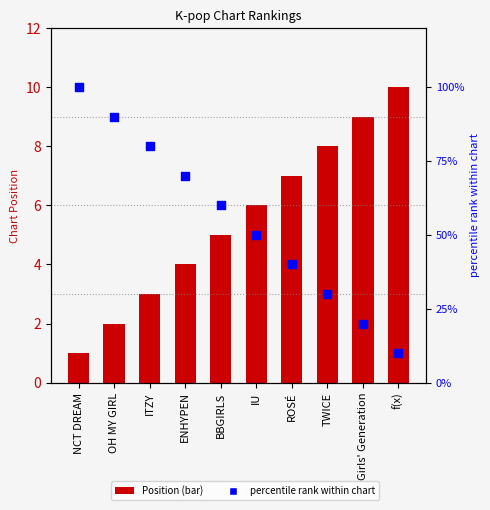

Which series has the widest spread of Y values?

percentile rank within chart